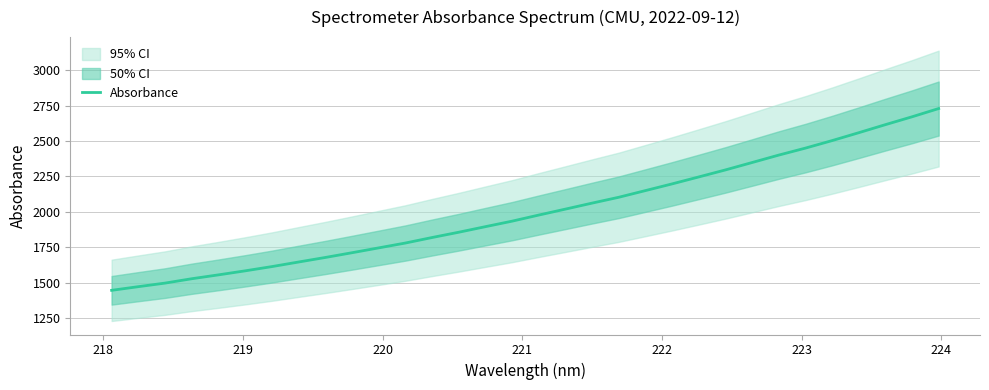

What is the minimum value for Absorbance?

1445.1